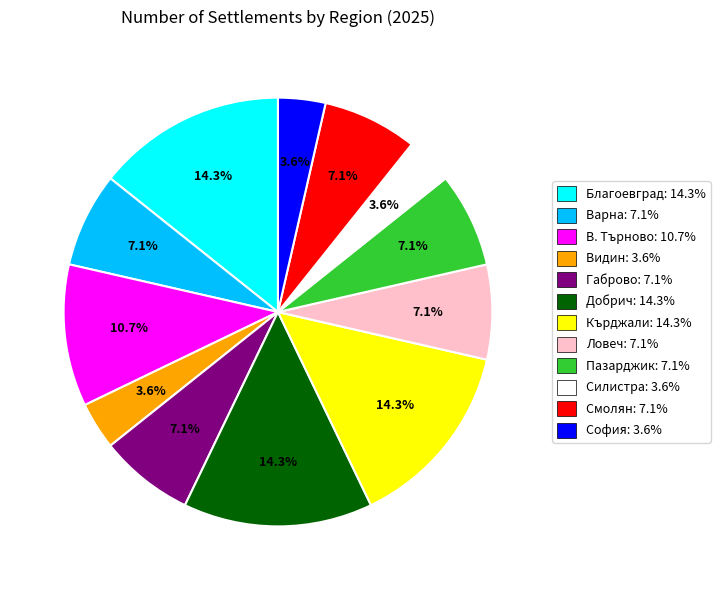

Does any single category account for the majority?

No